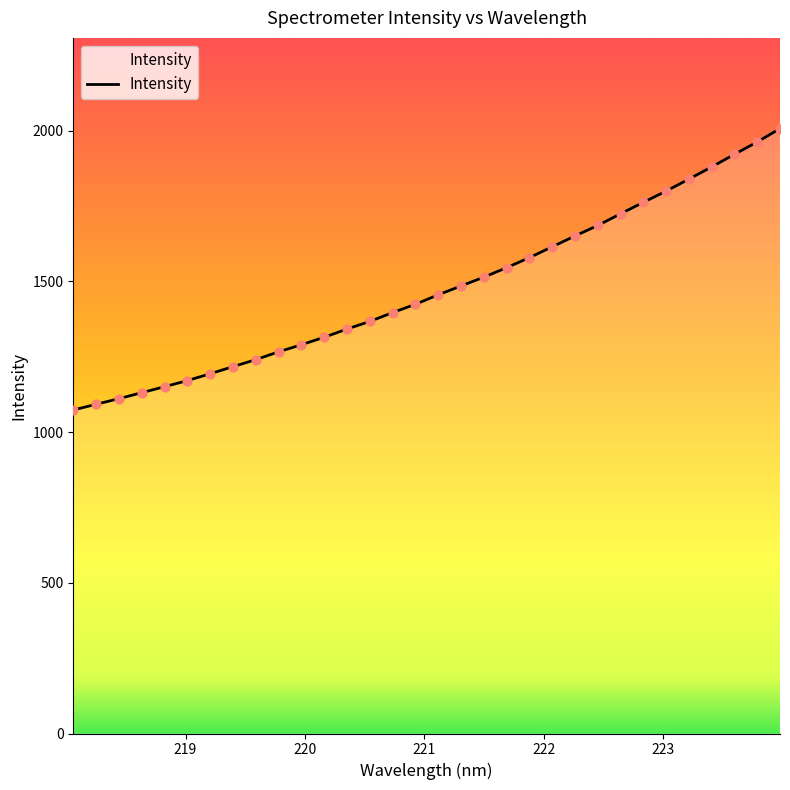

What is the maximum value shown in the chart?

2006.3